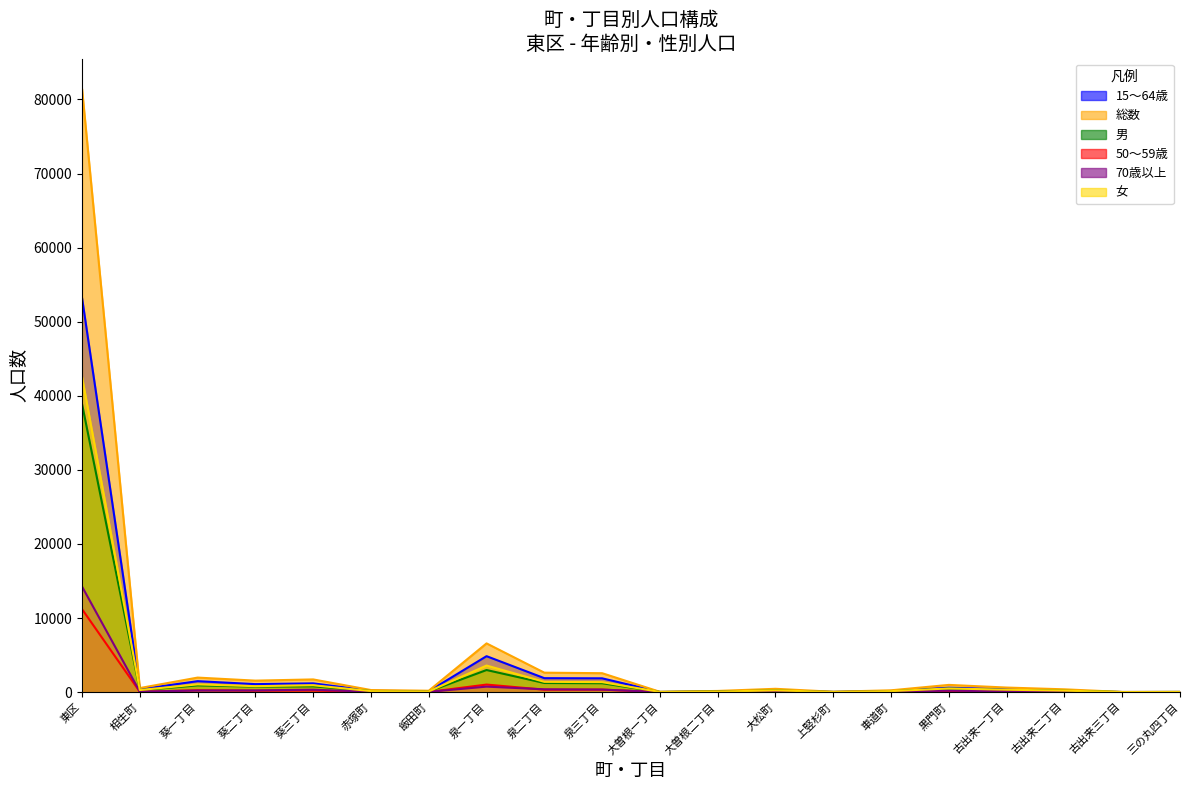

Where is the first local maximum for 70歳以上?

葵三丁目